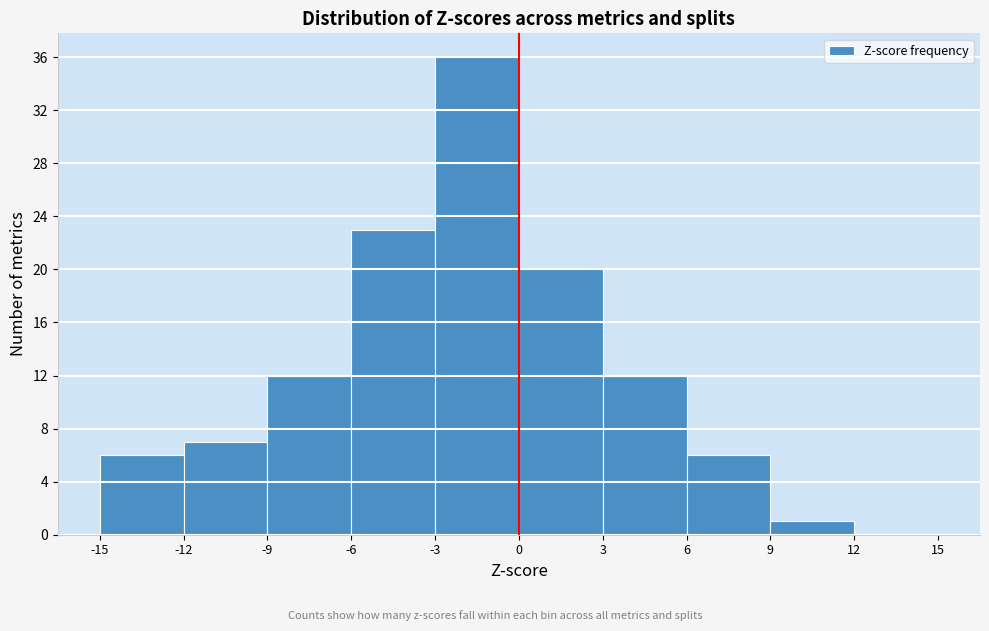

Reading left to right, transcribe this chart: for each bar, give the range it covers on the x-axis and its height. The values are not printed on the chart, so give them approximately, as read against the axis.

-15 to -12: 6
-12 to -9: 7
-9 to -6: 12
-6 to -3: 23
-3 to 0: 36
0 to 3: 20
3 to 6: 12
6 to 9: 6
9 to 12: 1
12 to 15: 0